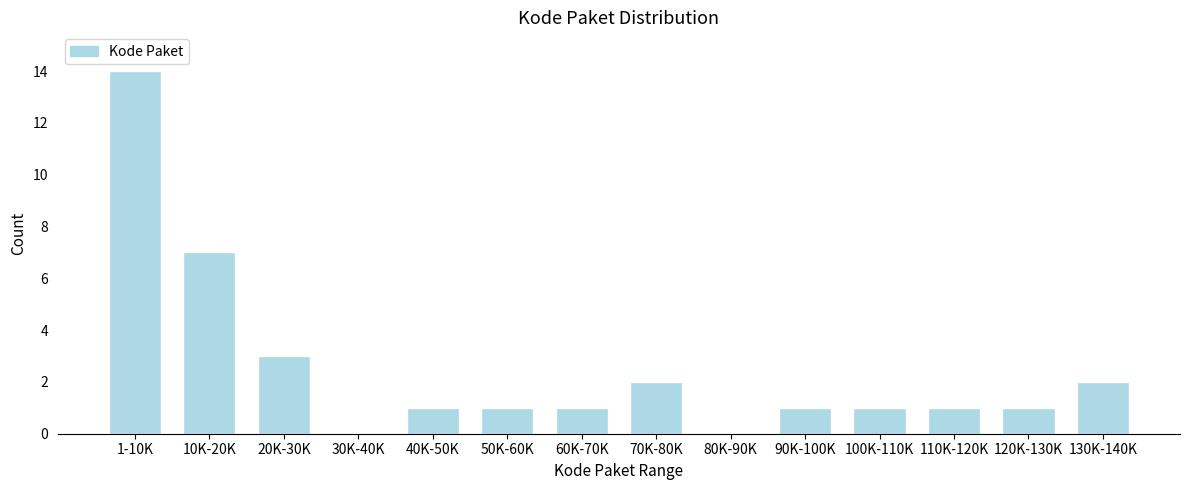

Reading left to right, what are all the values shown in this chart?

1-10K=14	10K-20K=7	20K-30K=3	30K-40K=0	40K-50K=1	50K-60K=1	60K-70K=1	70K-80K=2	80K-90K=0	90K-100K=1	100K-110K=1	110K-120K=1	120K-130K=1	130K-140K=2